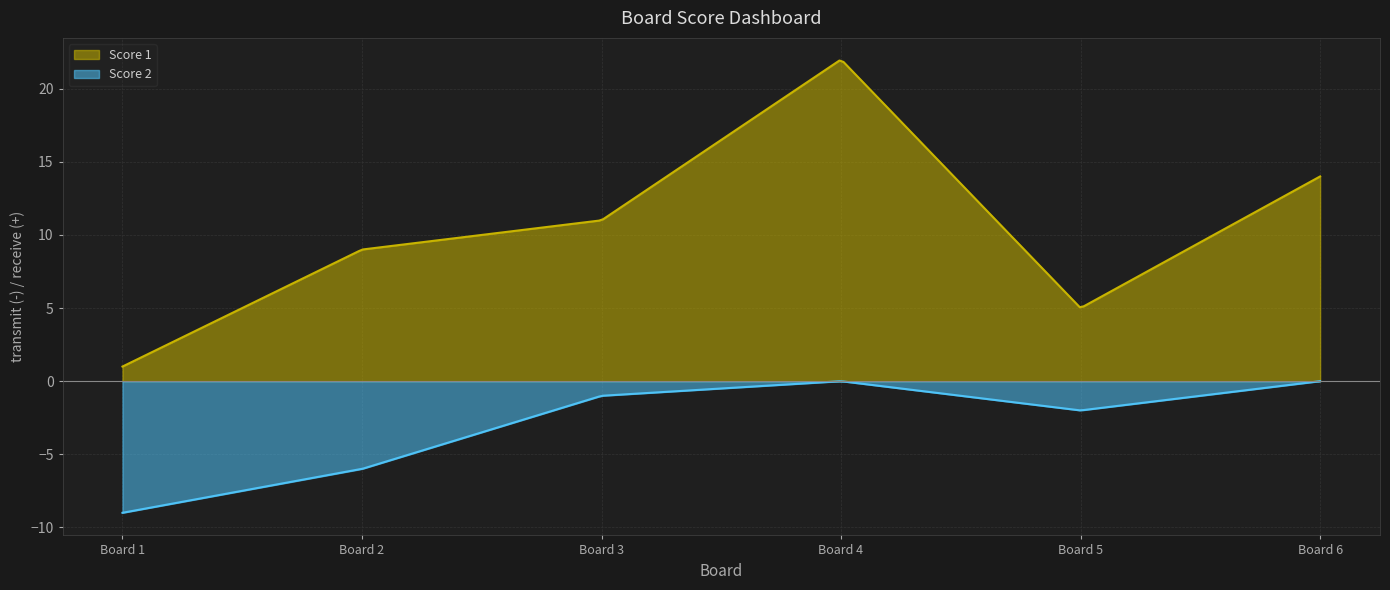

Which series has the largest range (max minus min)?

Score 1